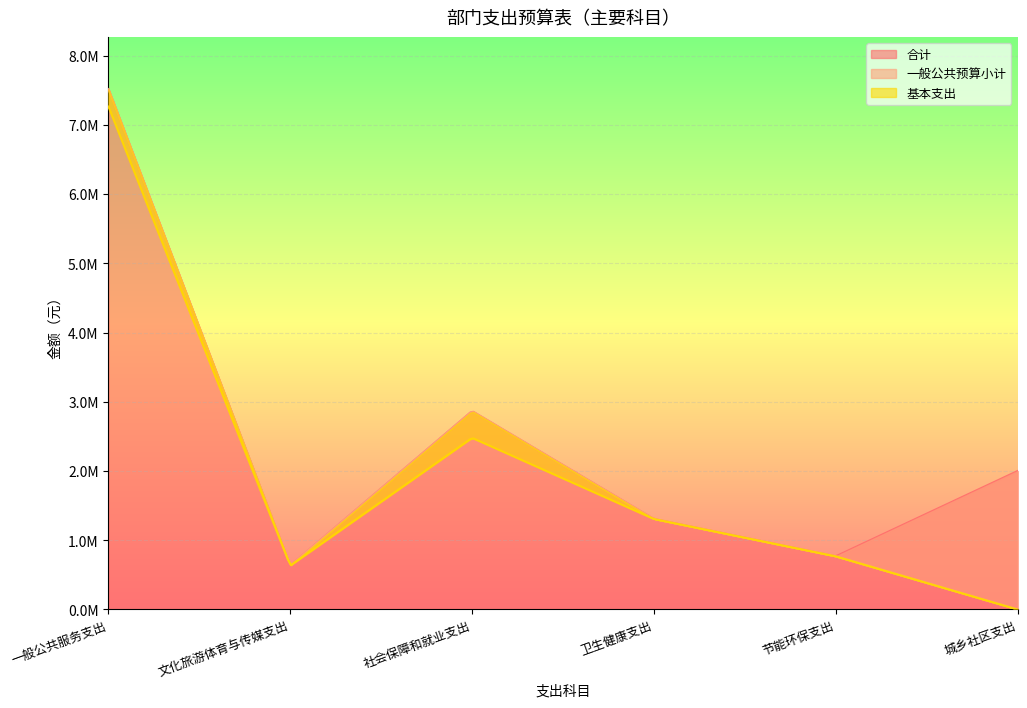

At how many categories does at least one series exceed 3104303?

1